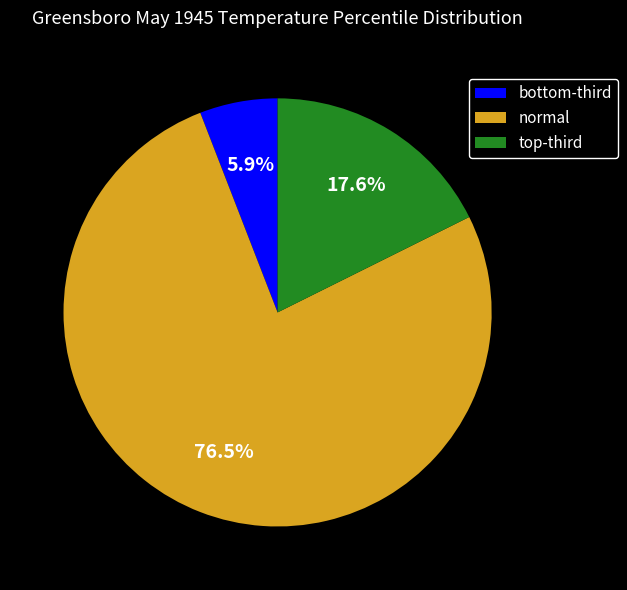

What is the majority slice?

normal